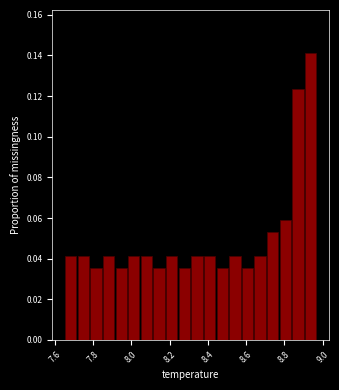

Read against the x-axis, roughly where is the centre of the tallest bar?

8.94